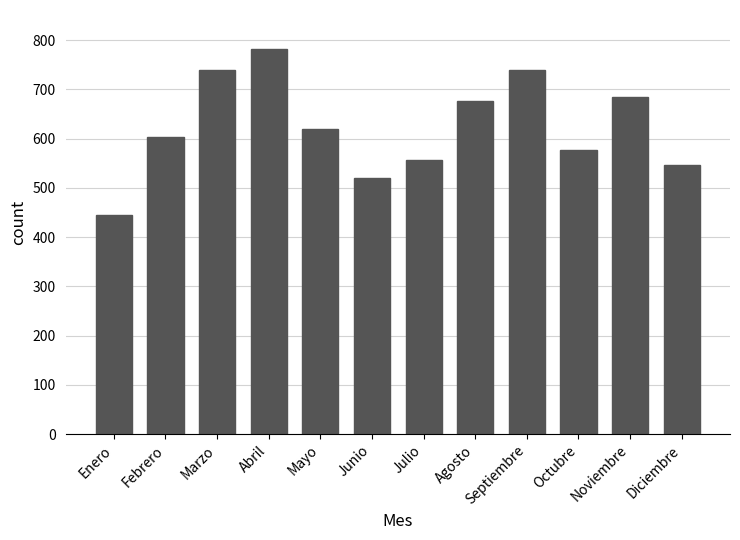

What value does the data have at Marzo?

739